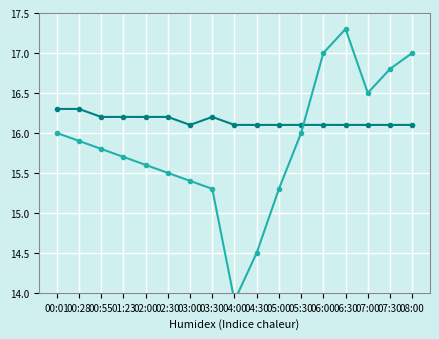

What is the label of the 2nd point from the right?

07:30